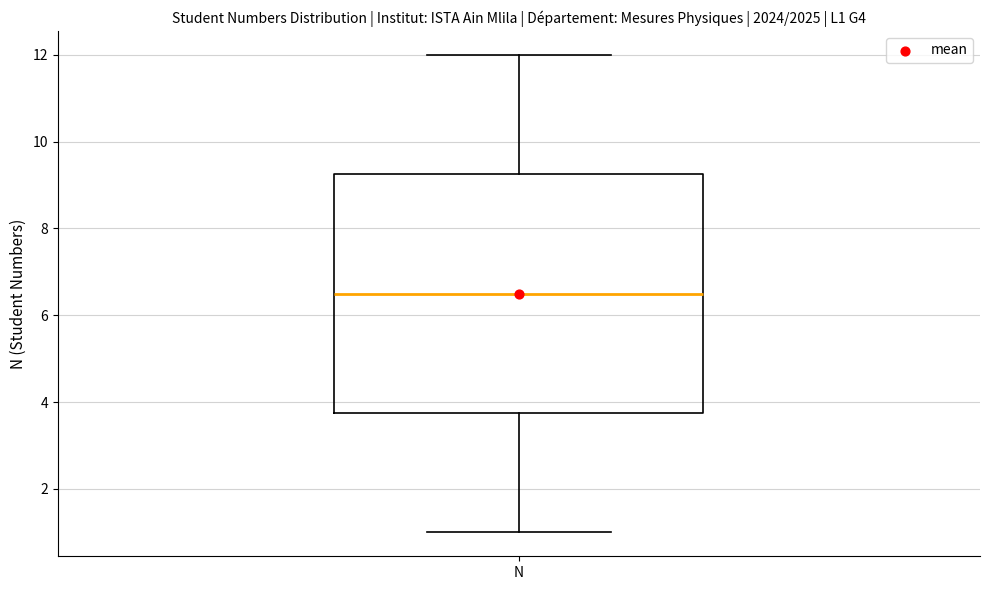

Where is the upper edge of the box for N on the y-axis? The values are not printed on the chart, so give them approximately, as read against the axis.

9.2